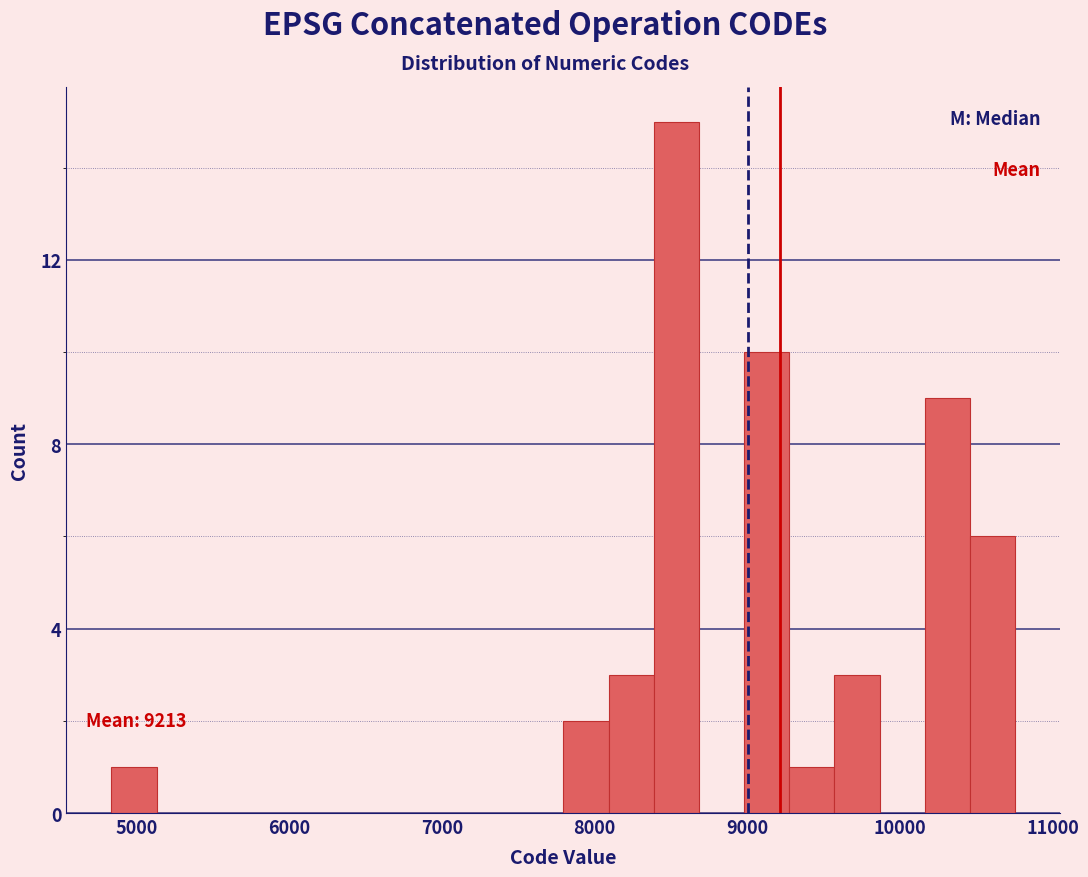

Read against the x-axis, roughly where is the centre of the tallest bar?

8500